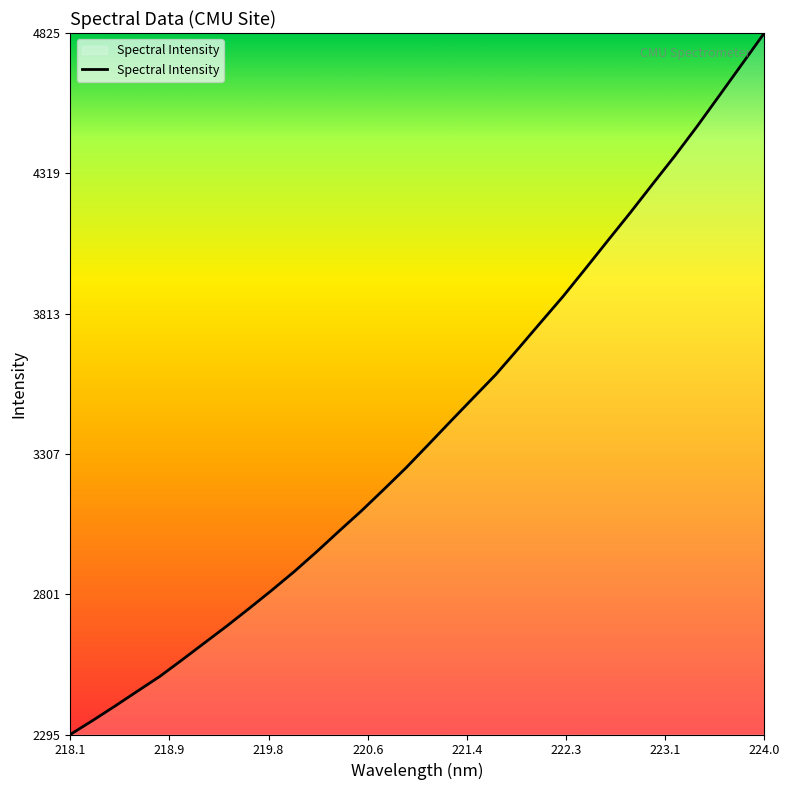

What is the maximum value shown in the chart?

4824.7